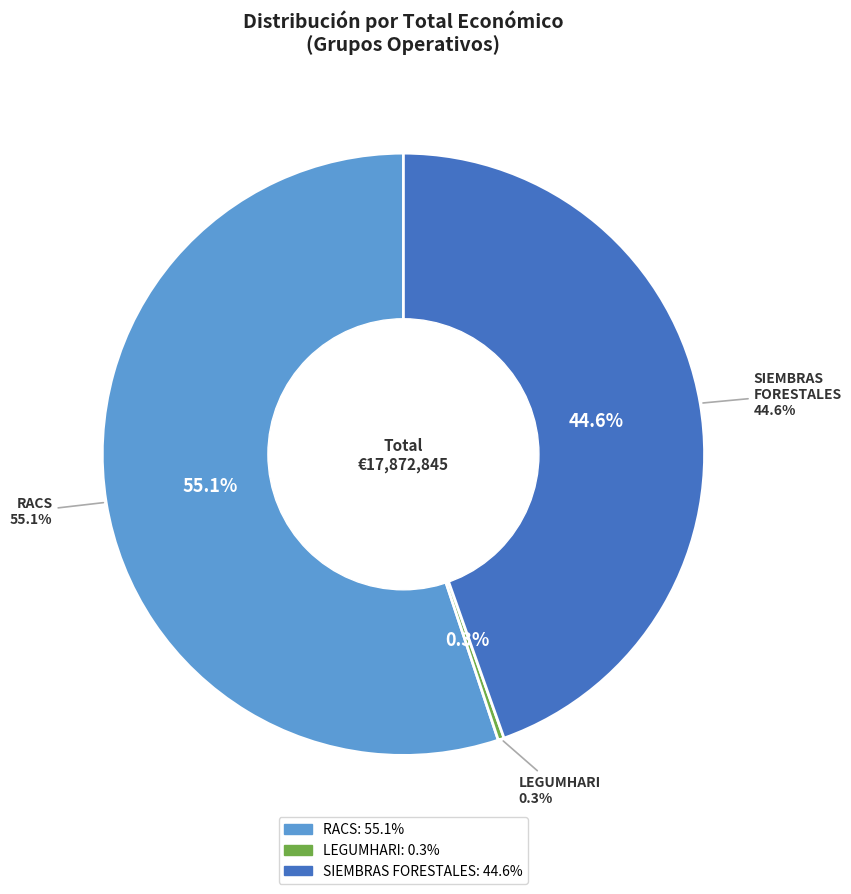

Which has a higher value, Grupo Operativo RACS or Grupo Operativo SIEMBRAS FORESTALES?

Grupo Operativo RACS